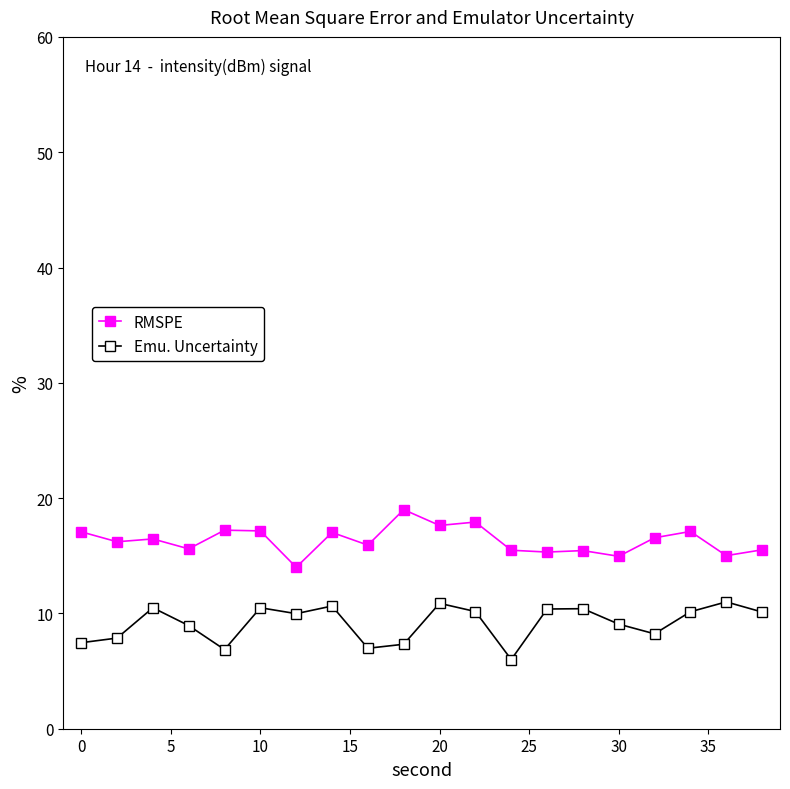

How many lines are shown in the chart?

2